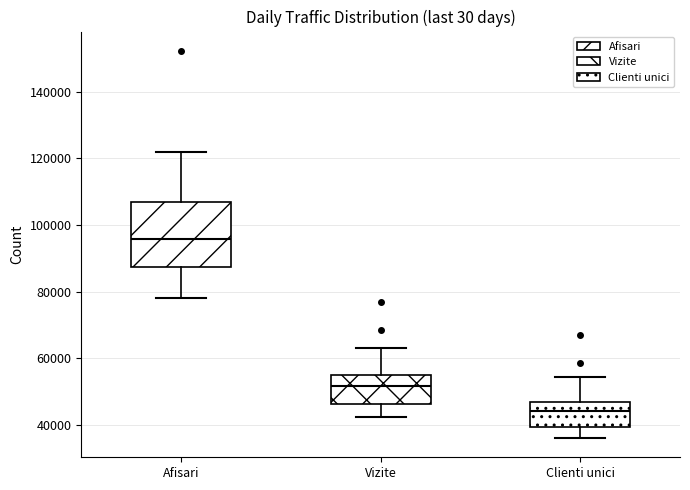

Reading left to right, read every box against the y-axis: the position of its median line, the range the box covers, and the ends of its whiskers. The values are not printed on the chart, so give them approximately, as read against the axis.

Afisari: median 96000, box 88000 to 106000, whiskers 78000 to 122000
Vizite: median 52000, box 46000 to 54000, whiskers 42000 to 64000
Clienti unici: median 44000, box 40000 to 46000, whiskers 36000 to 54000